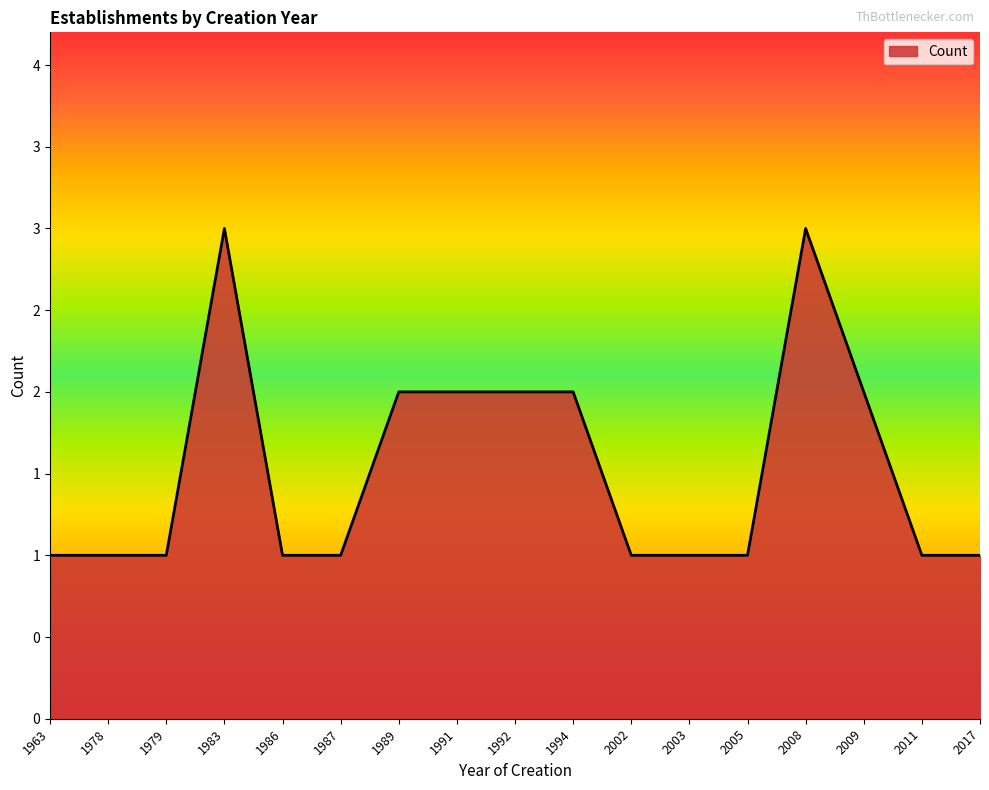

The chart shows a value of 3 at 2008. True or false?

False